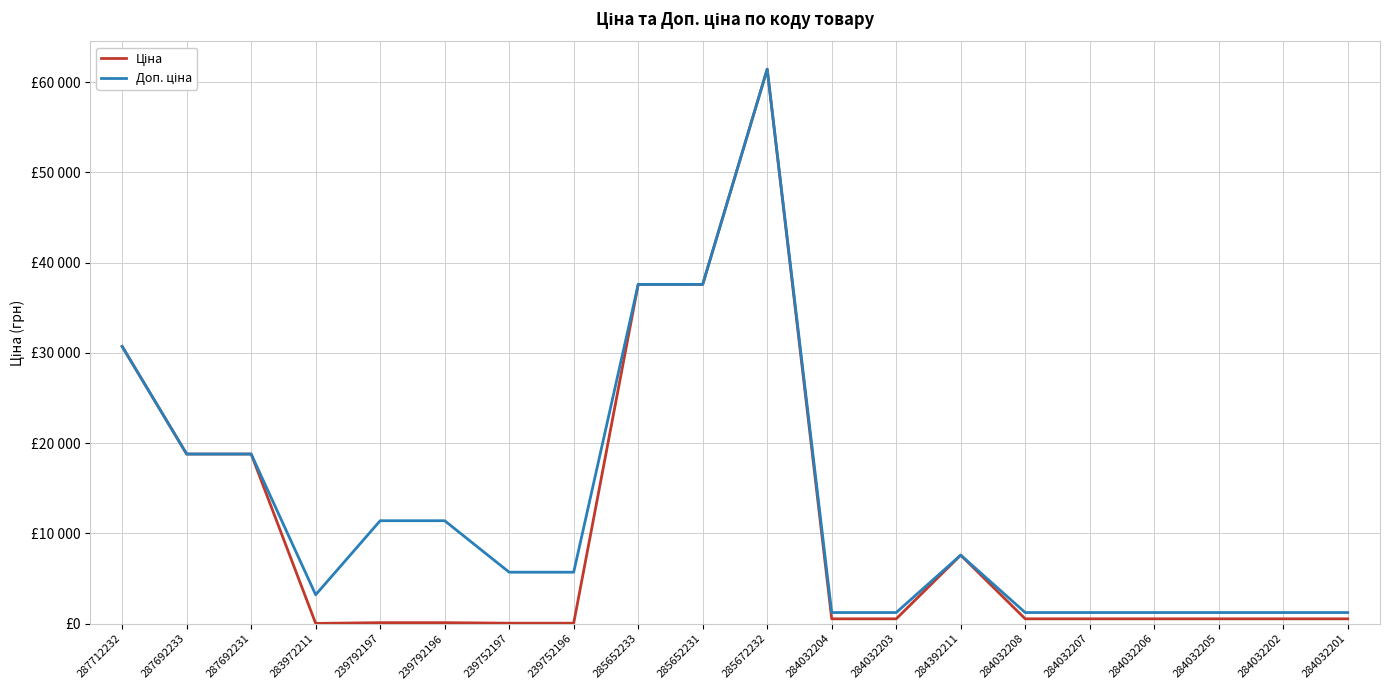

True or false: Доп. ціна has more than 1 interior local peaks.

True